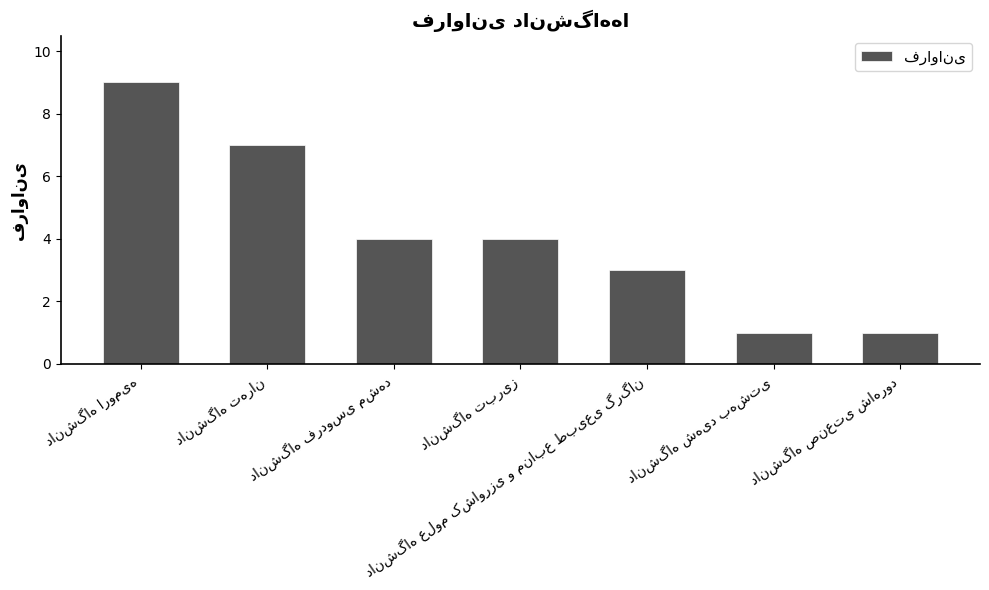

What is the value of the 6th bar from the left?

1